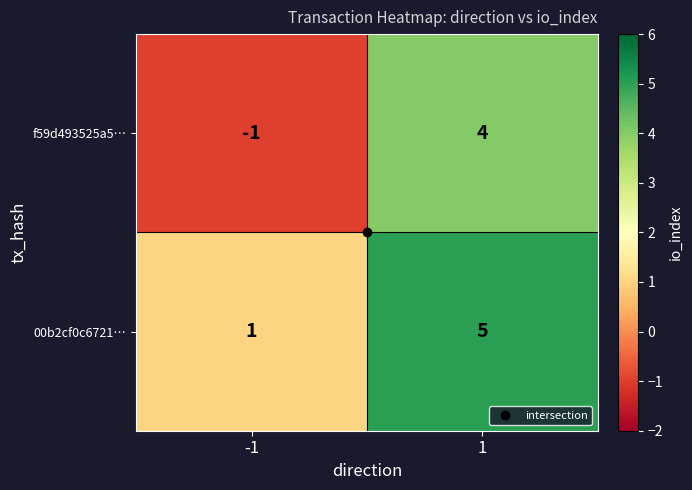

Between -1 and 1, which series saw the biggest shift?

f59d493525a5…